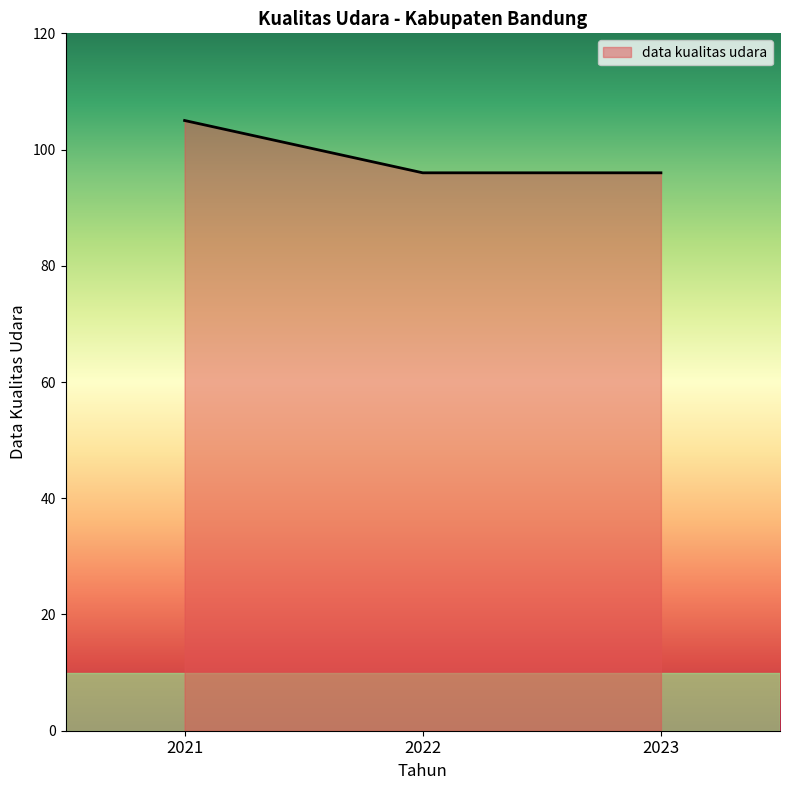

What is the difference between the values at 2022 and 2021?

9